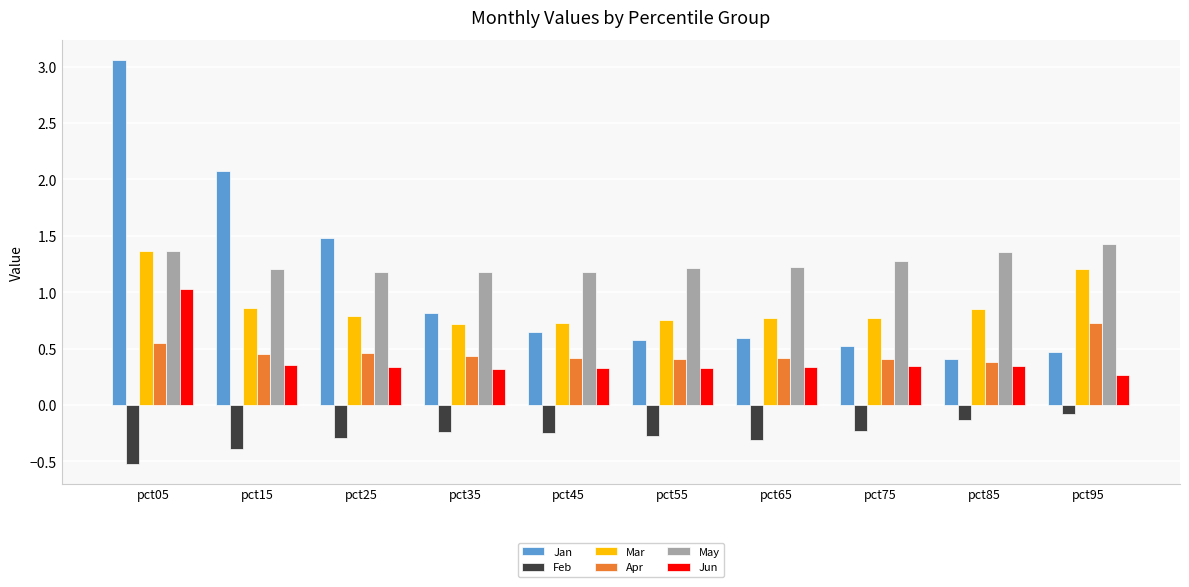

What is the minimum value shown in the chart?

-0.5